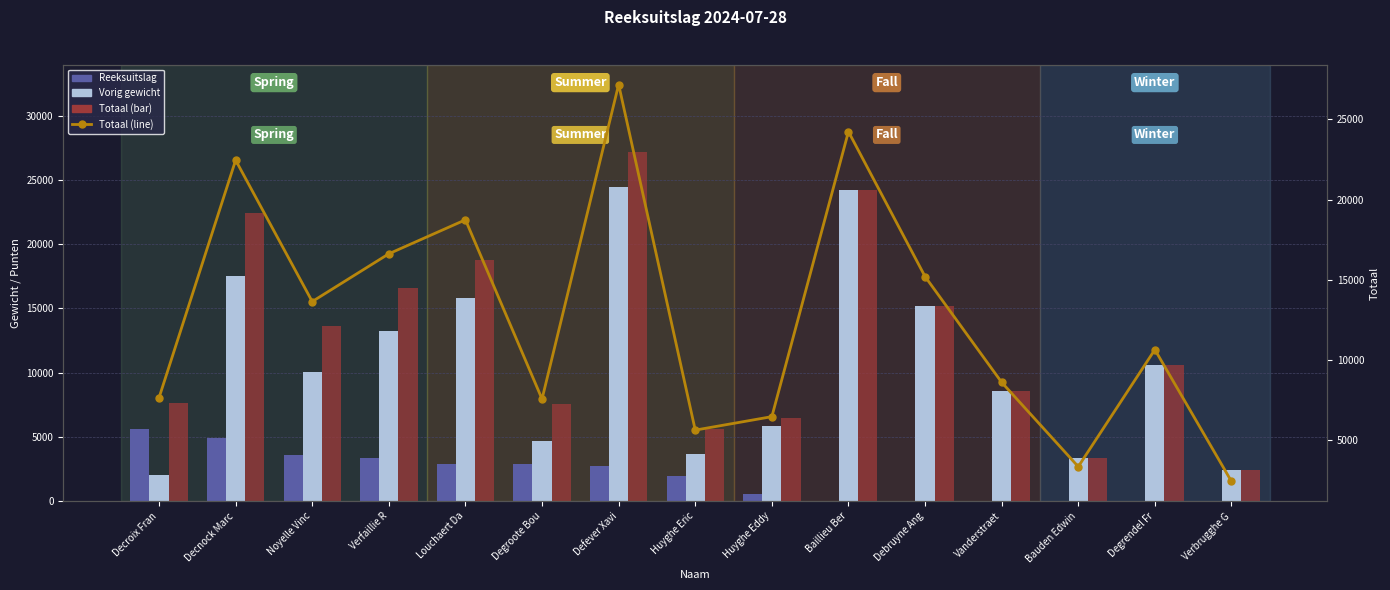

What is the average value of the Totaal series?

12691